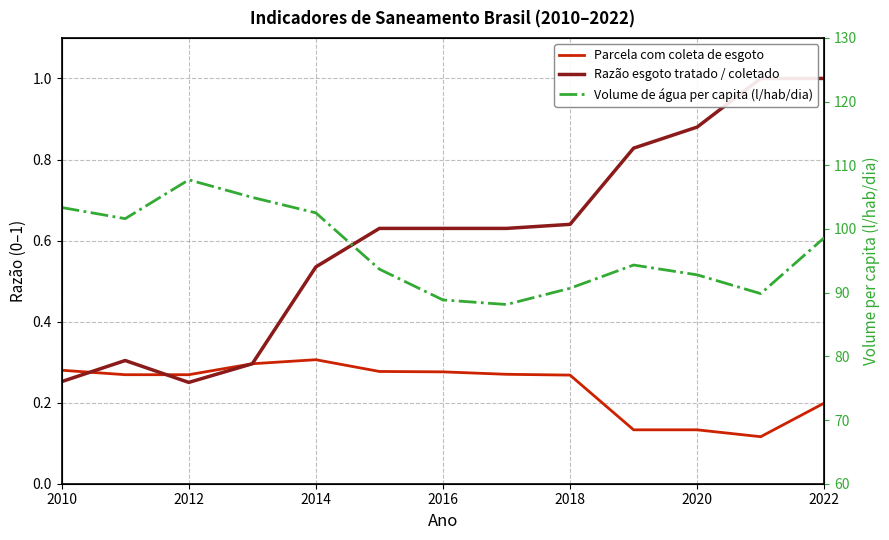

What is the smallest value displayed?

0.1